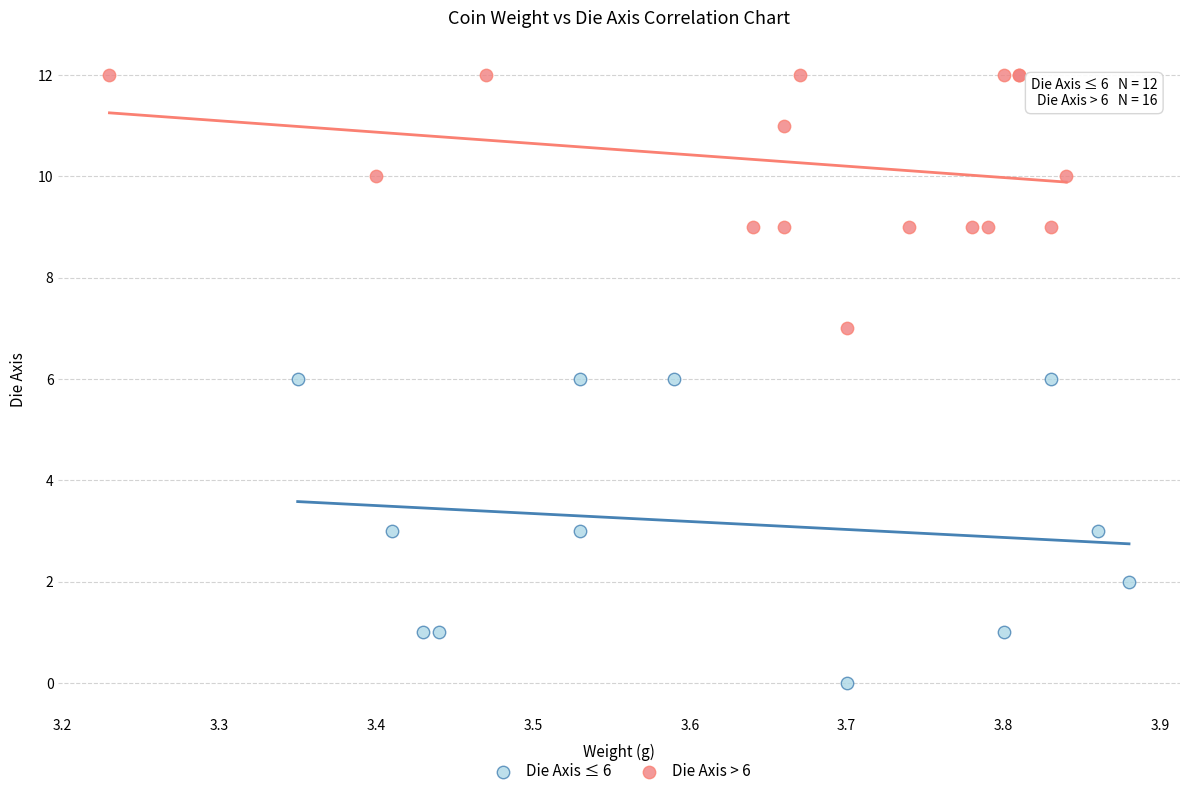

Which series reaches the maximum Y coordinate?

Die Axis > 6